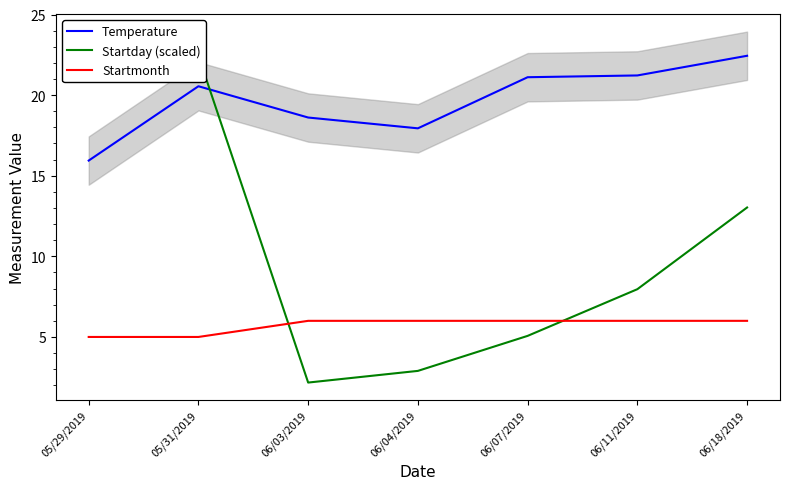

Where is Startday (scaled) nearest to the value 12?

06/18/2019